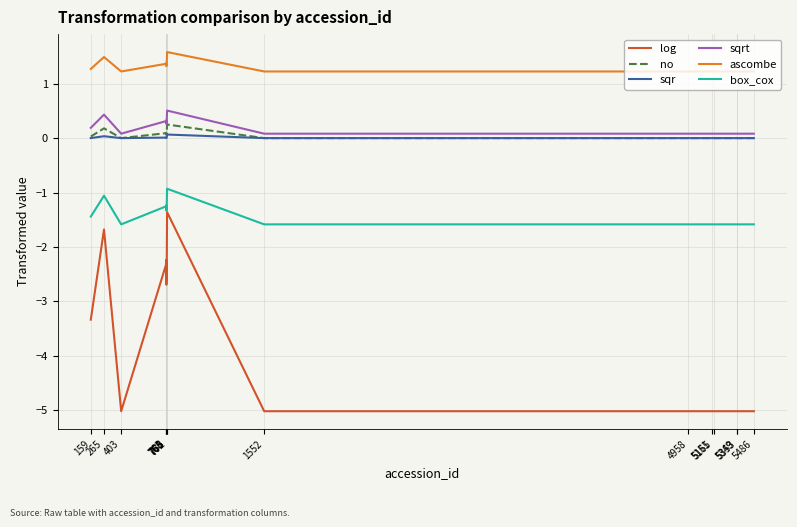

How many categories are shown in the chart?

15